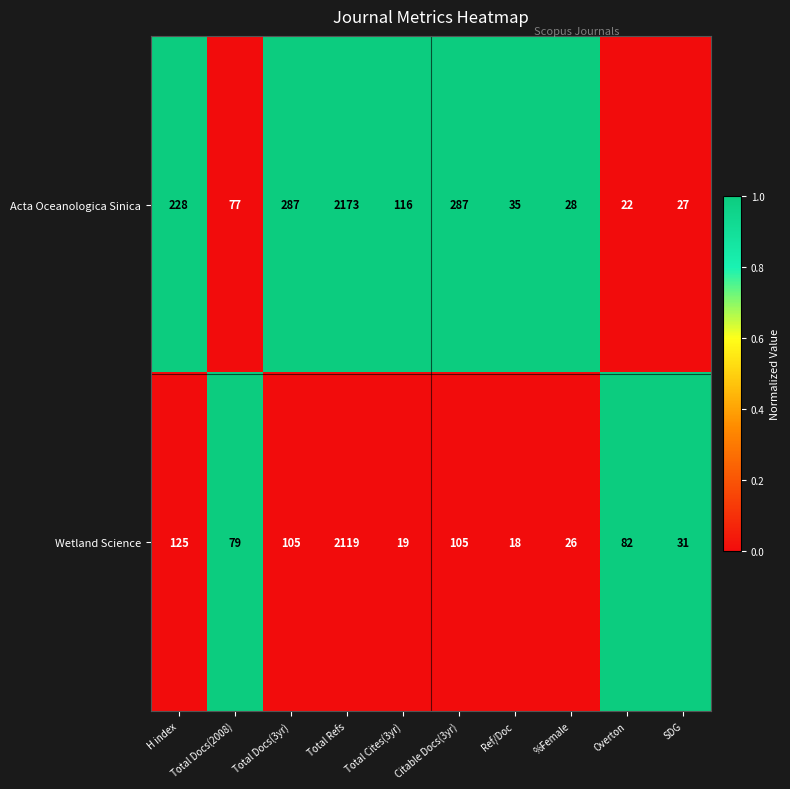

At Overton, list the series in order from largest to smallest.

Wetland Science, Acta Oceanologica Sinica